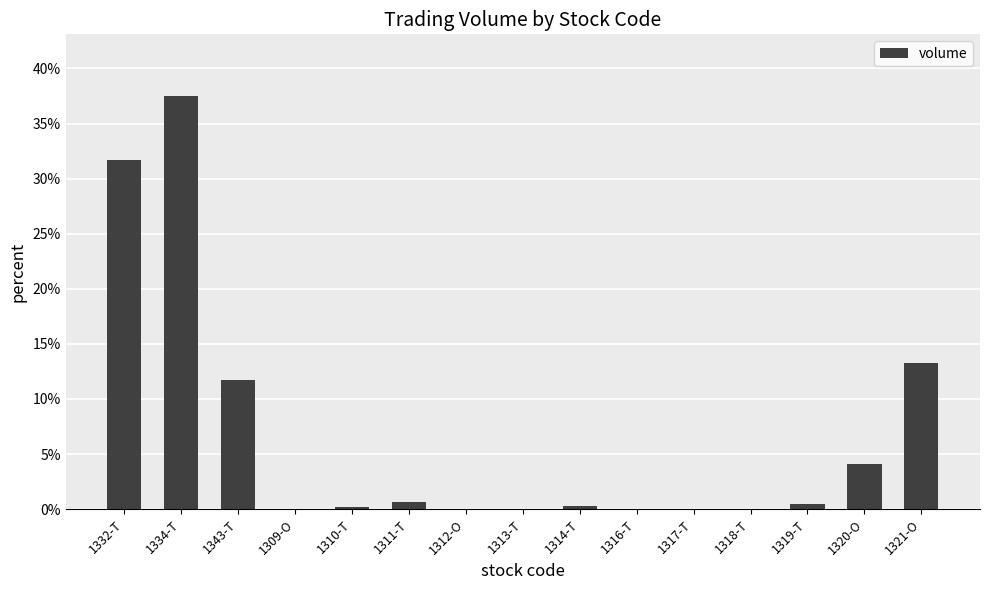

Reading right to left, list all the values displayed in this chart.

0.1	0.0	0.0	0.0	0.0	0.0	0.0	0.0	0.0	0.0	0.0	0.0	0.1	0.4	0.3